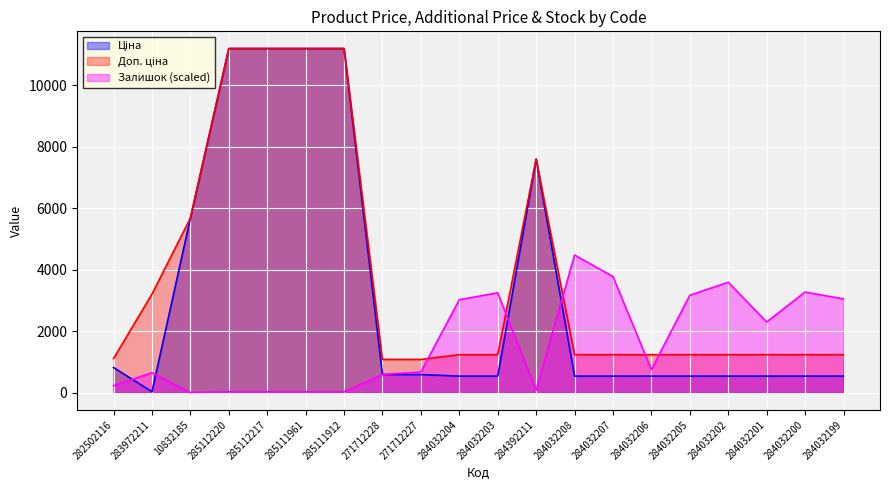

At how many categories does at least one series exceed 9590?

4